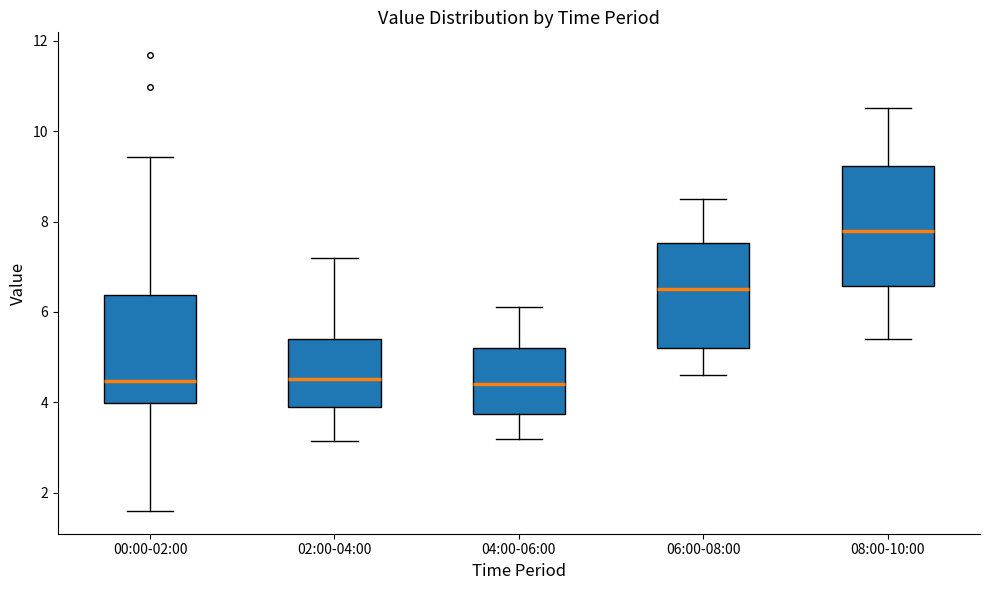

Which box is the tallest, from its lower edge to its upper edge?

08:00-10:00